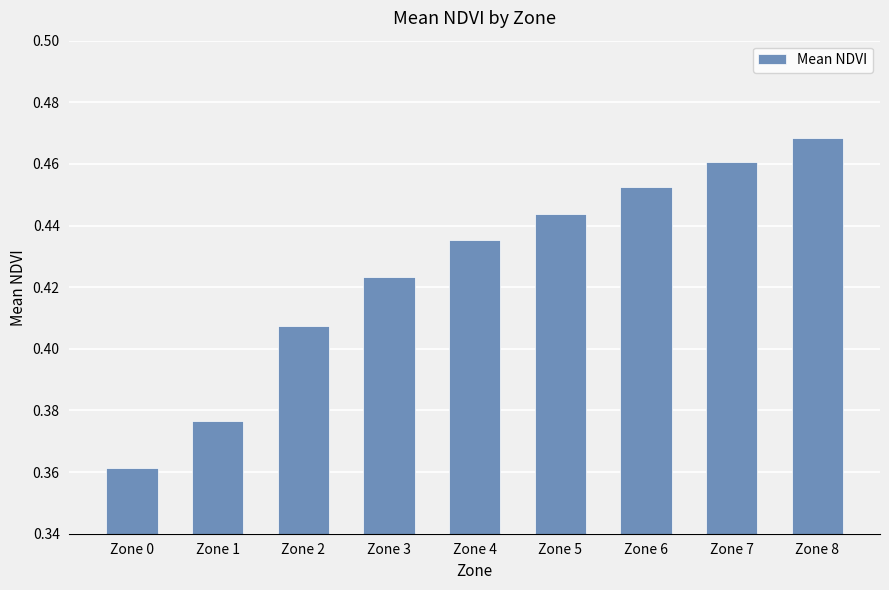

Which label corresponds to the smallest value in the chart?

Zone 0